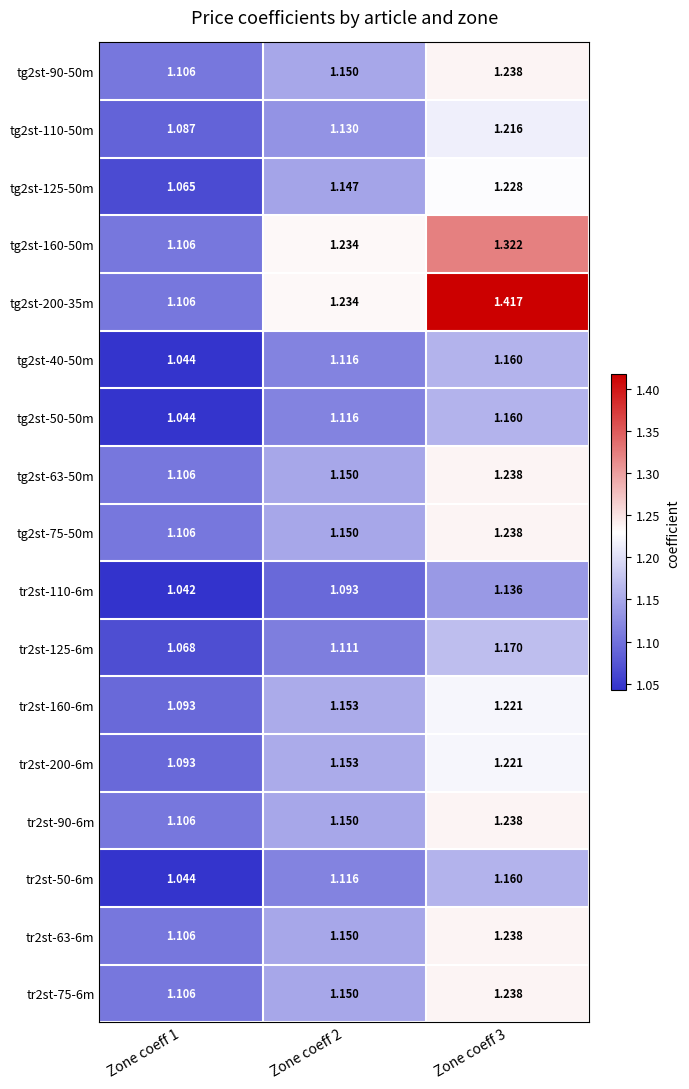

Is the value of tg2st-125-50m at Zone coeff 1 greater than the value of tr2st-50-6m at Zone coeff 1?

Yes